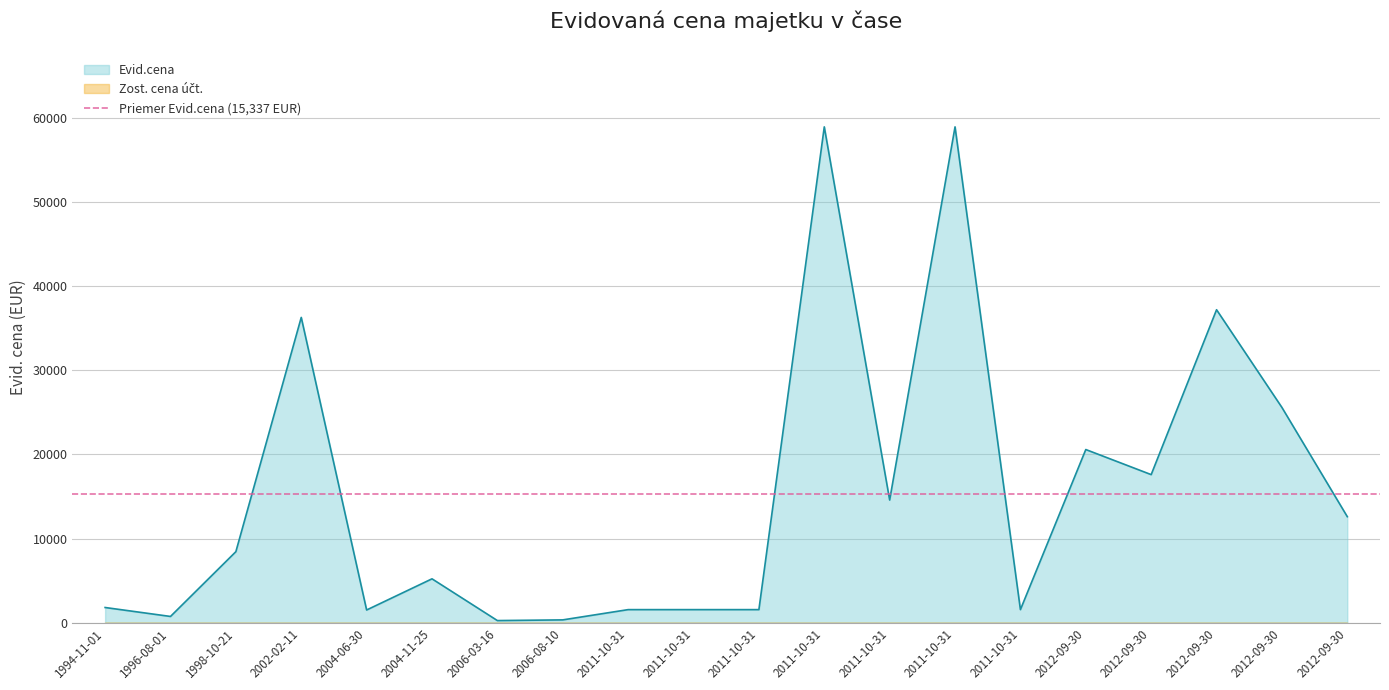

True or false: Zost. cena uct. and Evid.cena cross at least once.

False